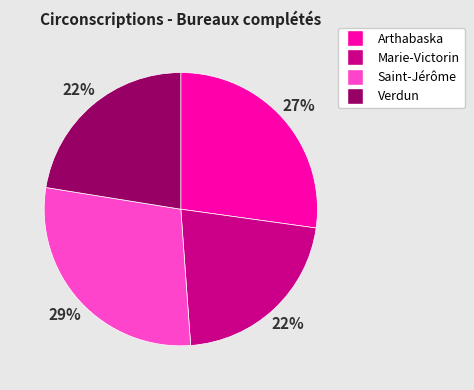

Between Verdun and Arthabaska, which is larger?

Arthabaska